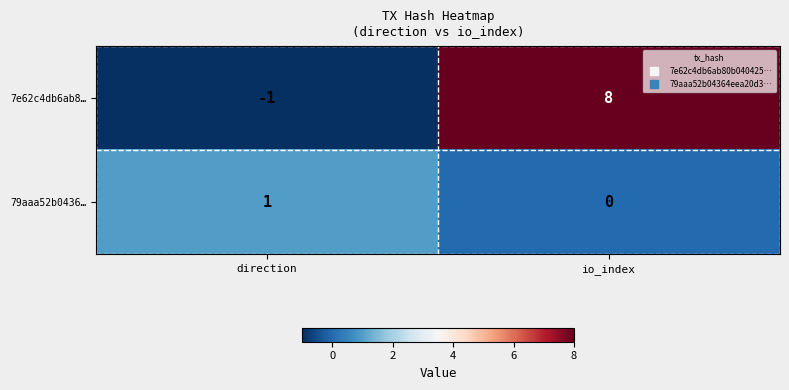

Which category has the highest value in the 79aaa52b0436… series?

direction